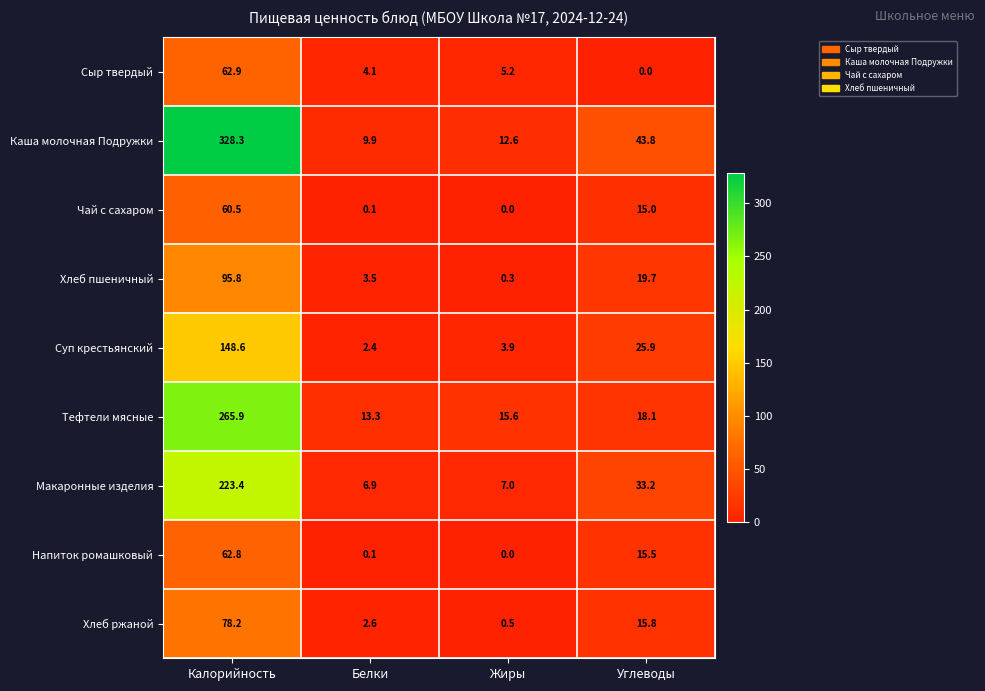

Which series has the widest spread of values?

Каша молочная Подружки